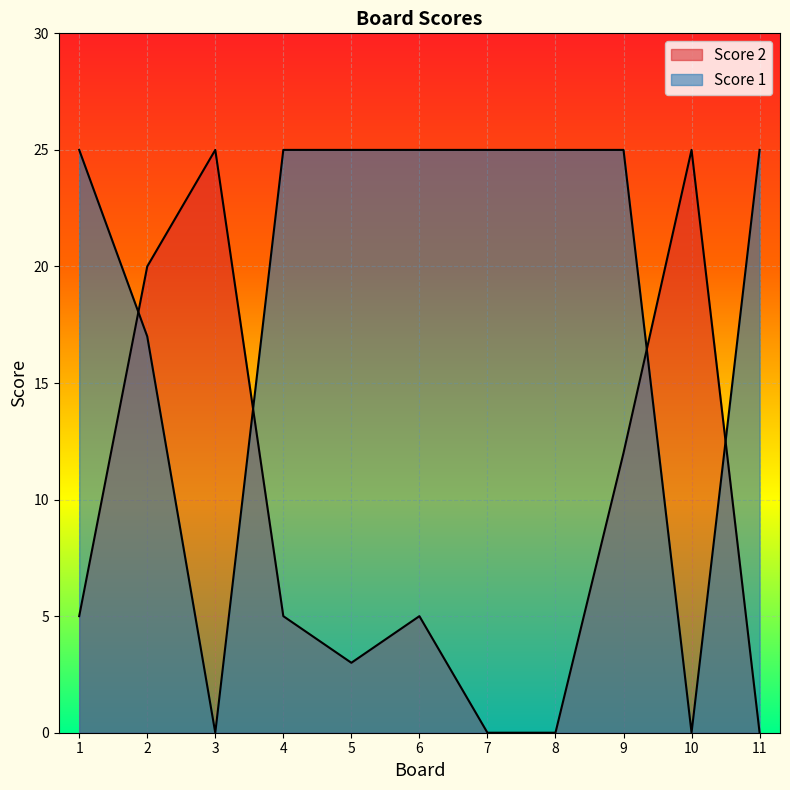

Which category has the lowest value in the Score 1 series?

3